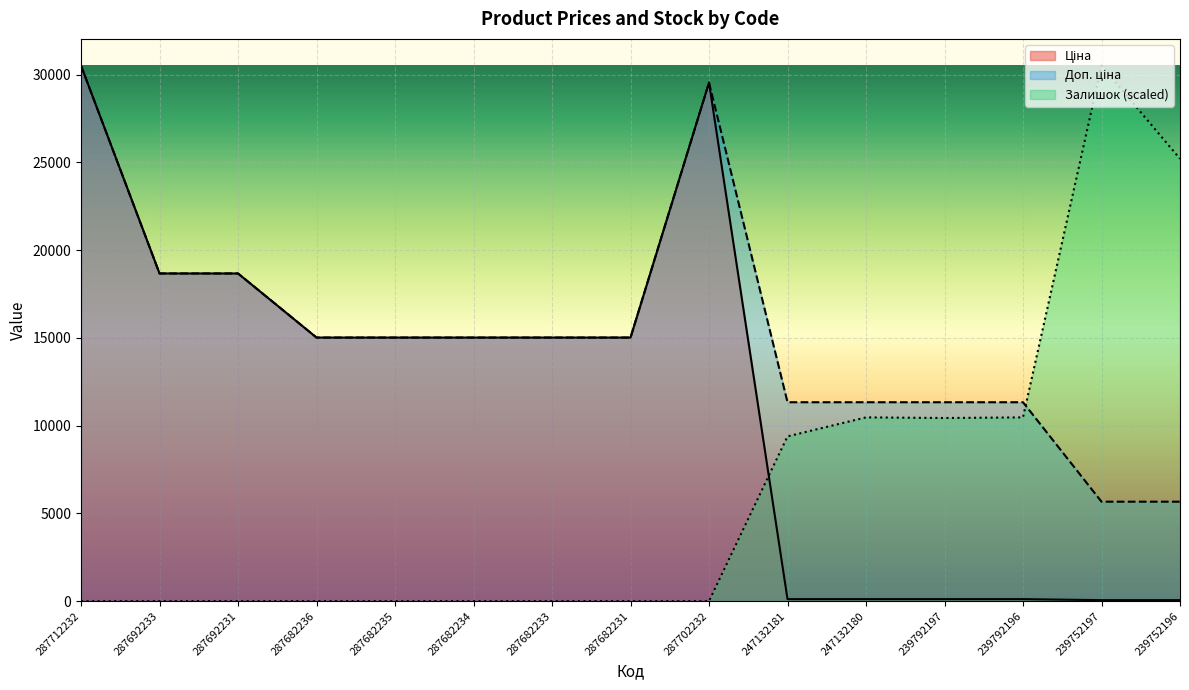

What are all the series names shown in the legend?

Ціна, Доп. ціна, Залишок